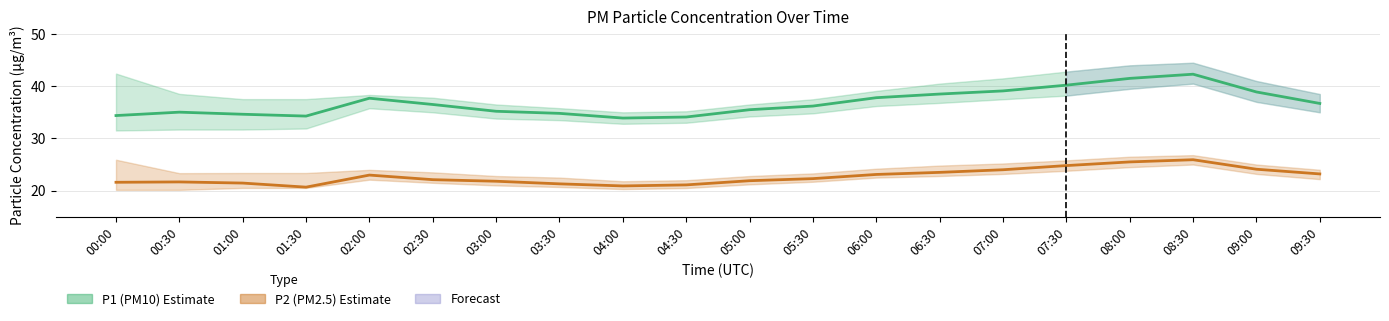

At which category does P1 (PM10) reach its first local valley?

01:30